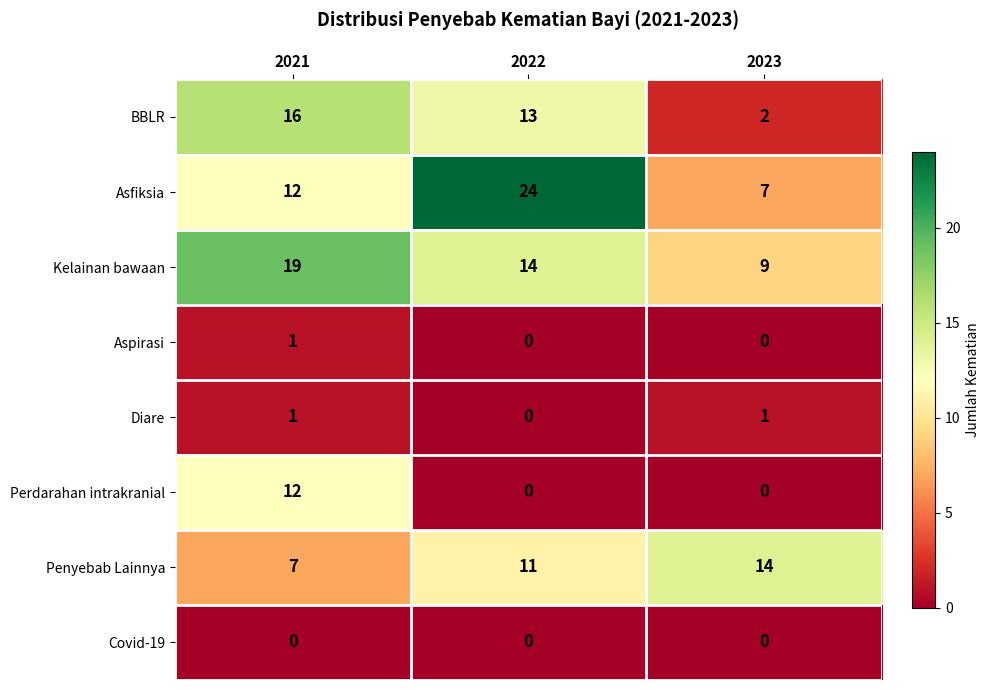

What is the difference between the highest and lowest values at 2021?

19